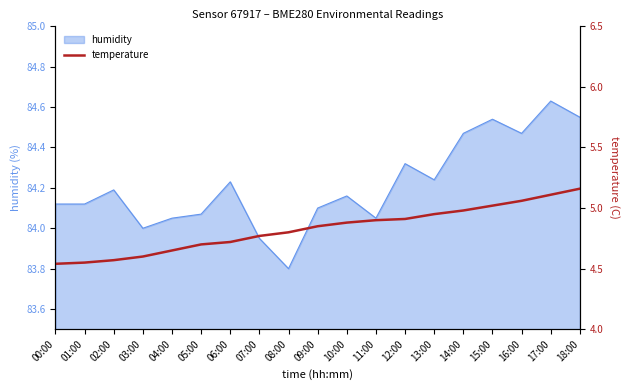

Is it true that humidity equals 114.2 at 16:00?

False